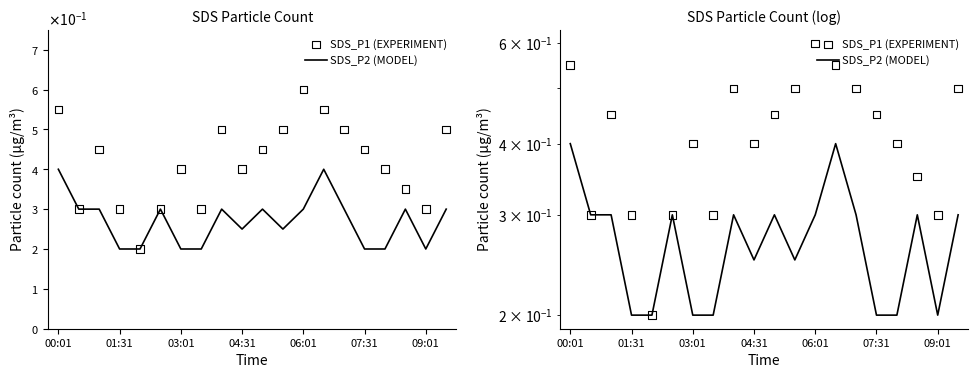

What are all the series names shown in the legend?

SDS_P2 (MODEL), SDS_P1 (EXPERIMENT)